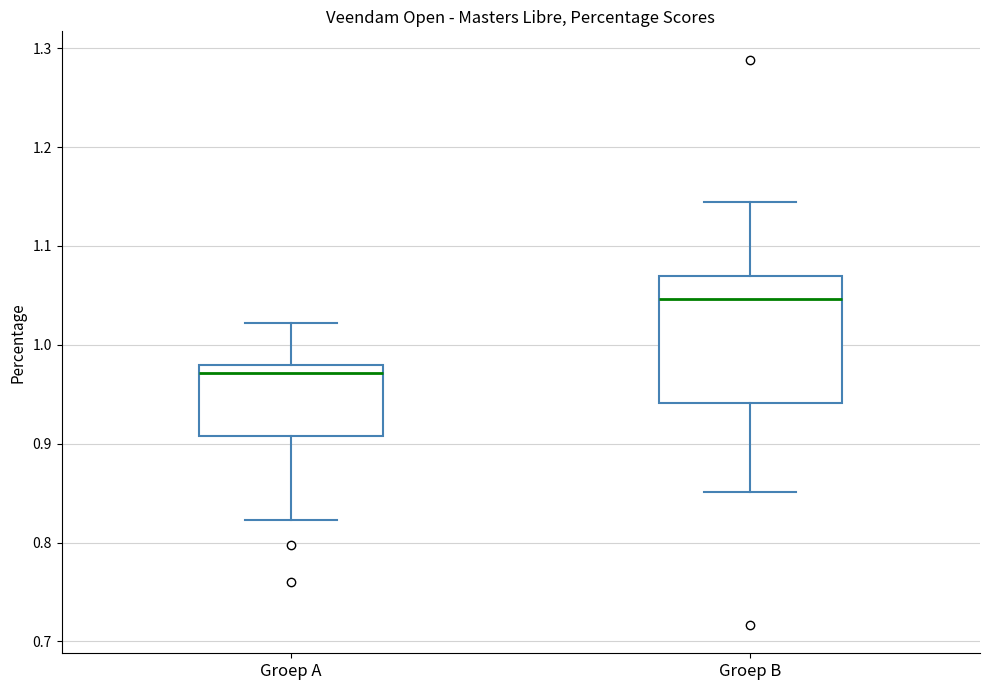

Where does the median line of the box for Groep B sit on the y-axis? The values are not printed on the chart, so give them approximately, as read against the axis.

1.05